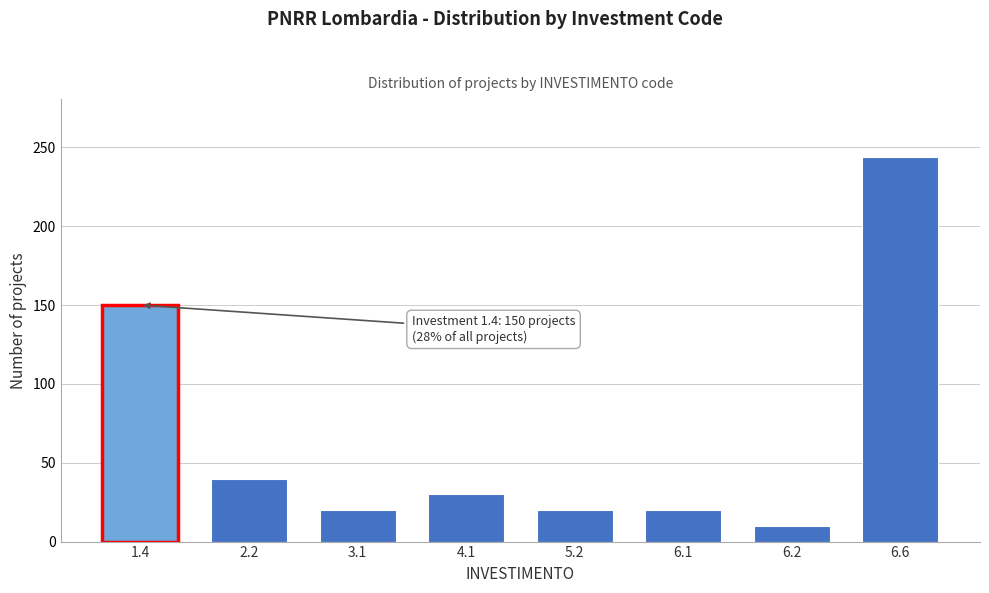

Reading left to right, transcribe all the data shown in this chart.

150	40	20	30	20	20	10	244